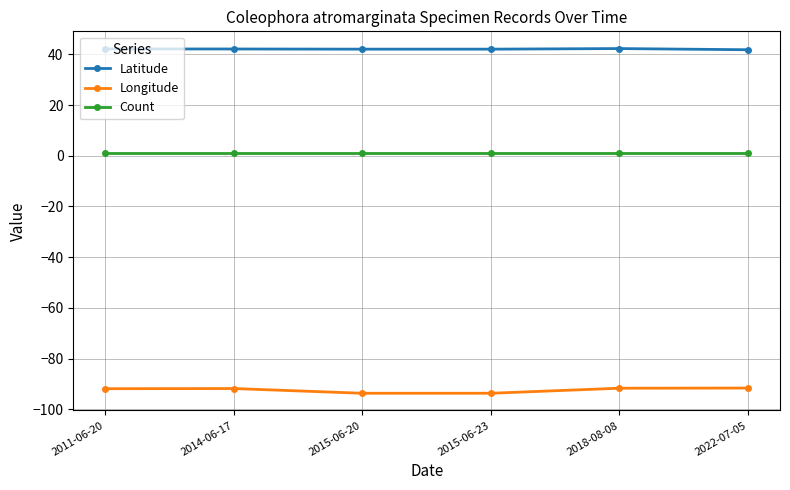

What is the smallest value displayed?

-93.6